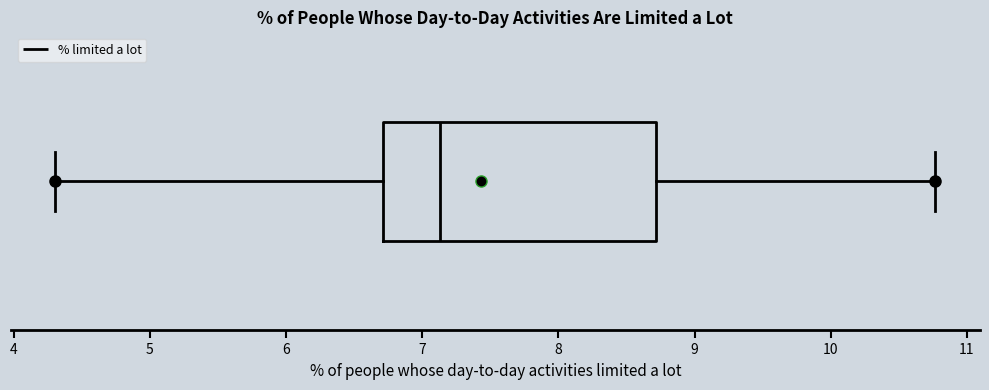

Transcribe this box plot: give where the median line is, the range the box spans, and where the two whiskers end, as read against the x-axis. The values are not printed on the chart, so give them approximately, as read against the axis.

median 7.1, box 6.7 to 8.7, whiskers 4.3 to 10.8